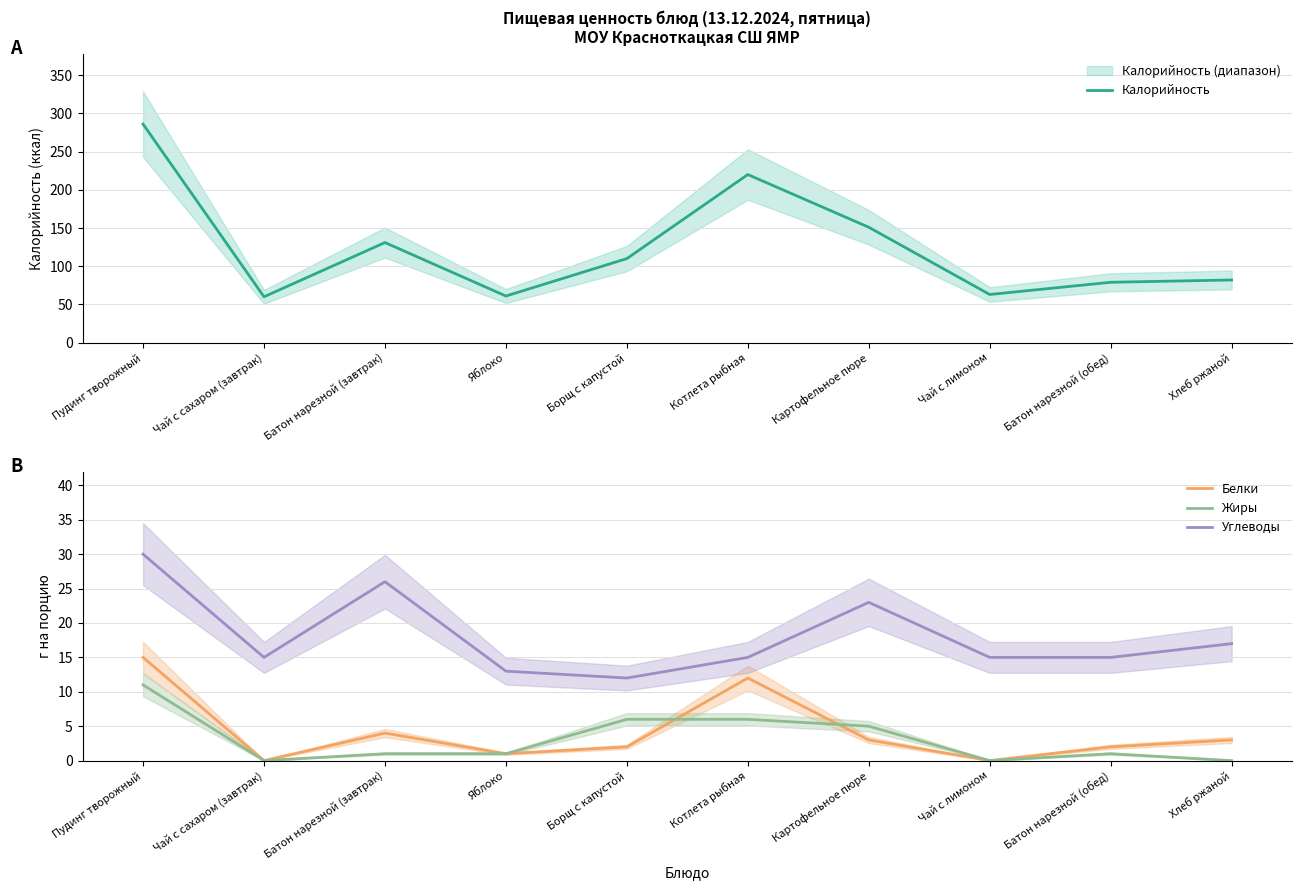

How many interior local peaks does the Белки series have?

2